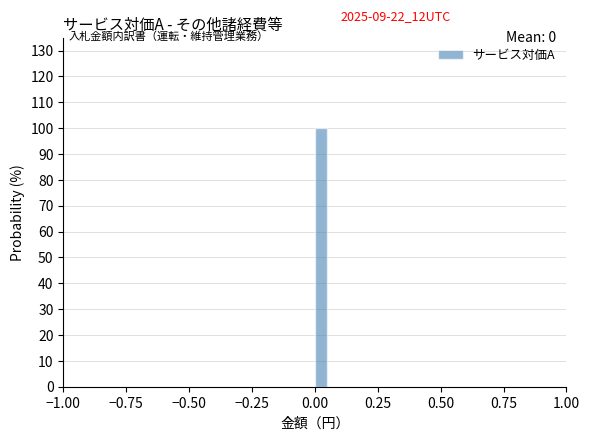

Read against the x-axis, roughly where is the centre of the tallest bar?

0.05